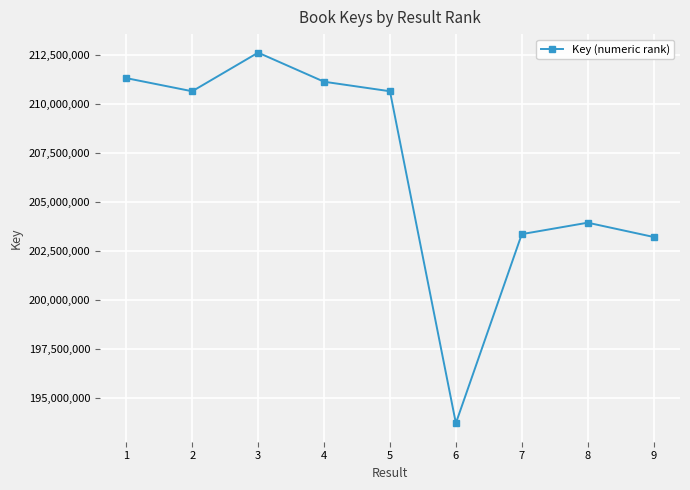

Which label corresponds to the smallest value in the chart?

6